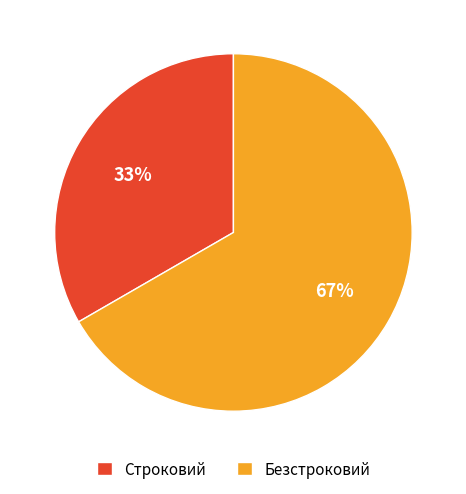

What is the ratio of the value at Строковий to the value at Безстроковий?

0.5